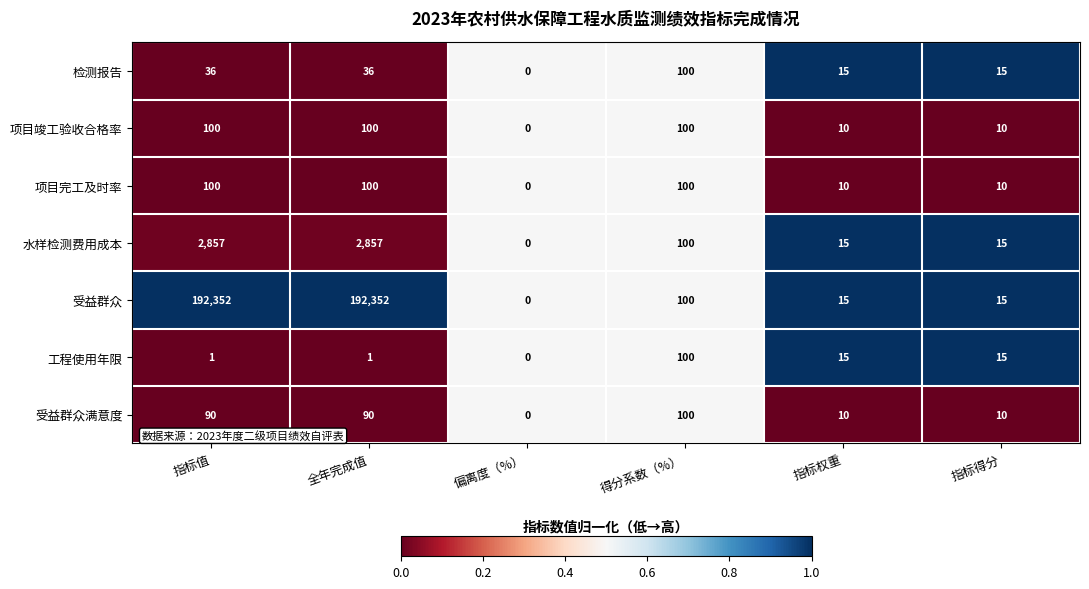

The 水样检测费用成本 series shows 3781 at 全年完成值. True or false?

False